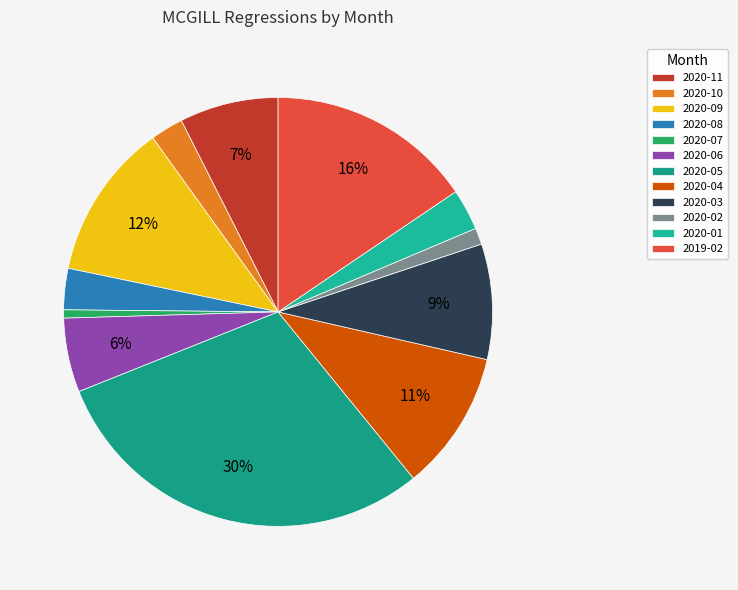

Does 2019-02 account for over 50% of the chart?

No